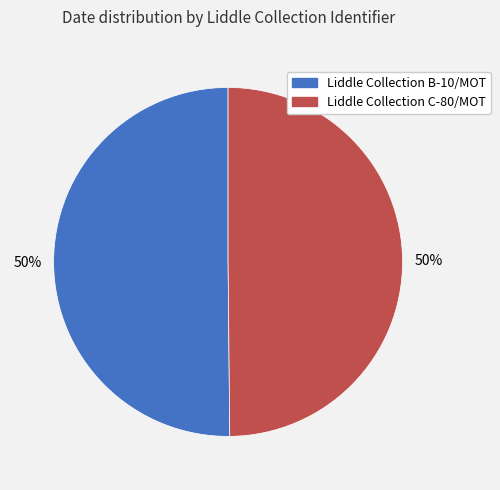

Combined, do Liddle Collection B-10/MOT and Liddle Collection C-80/MOT account for over 50%?

Yes